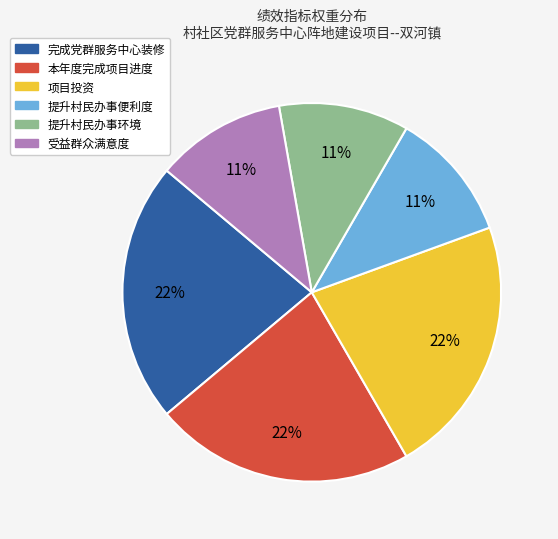

Is it true that 提升村民办事环境 is 6% of the pie?

False